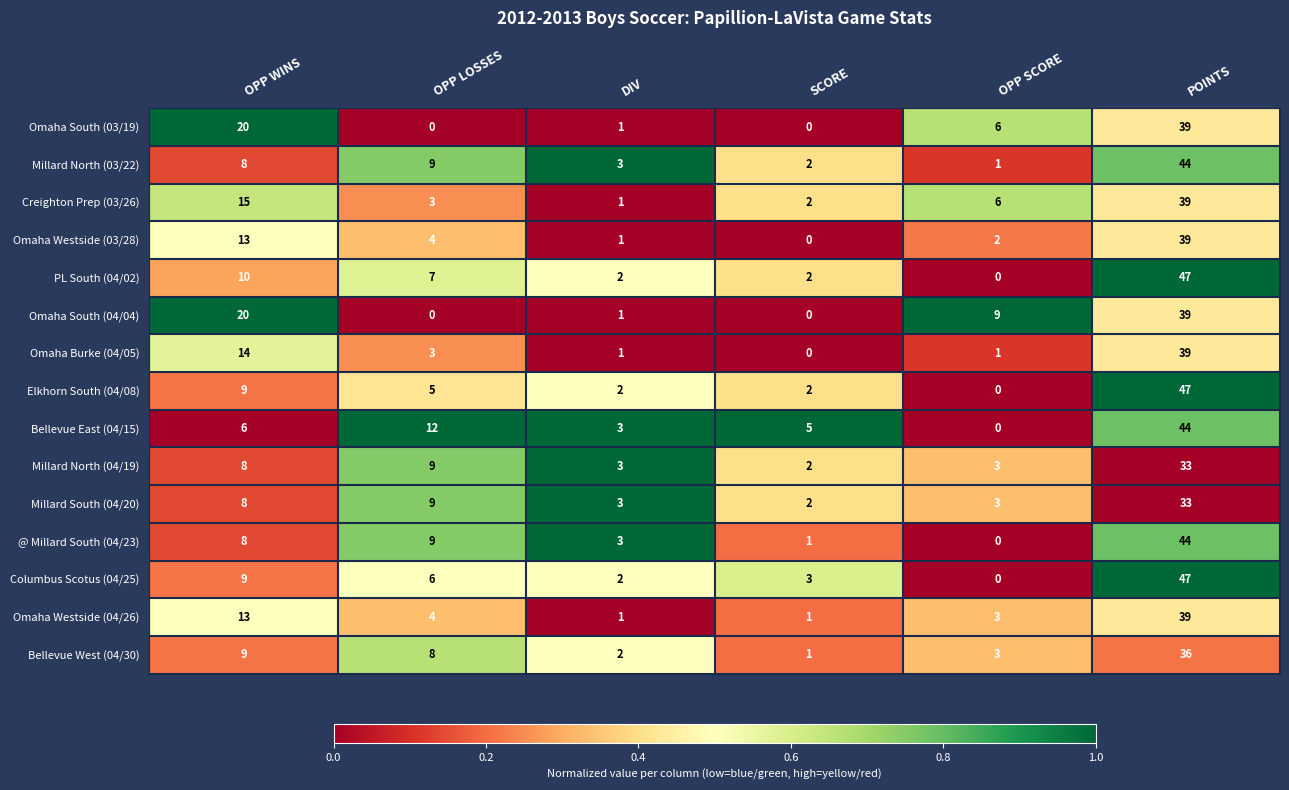

What is the difference between the Omaha Westside (04/26) values at SCORE and OPP WINS?

12